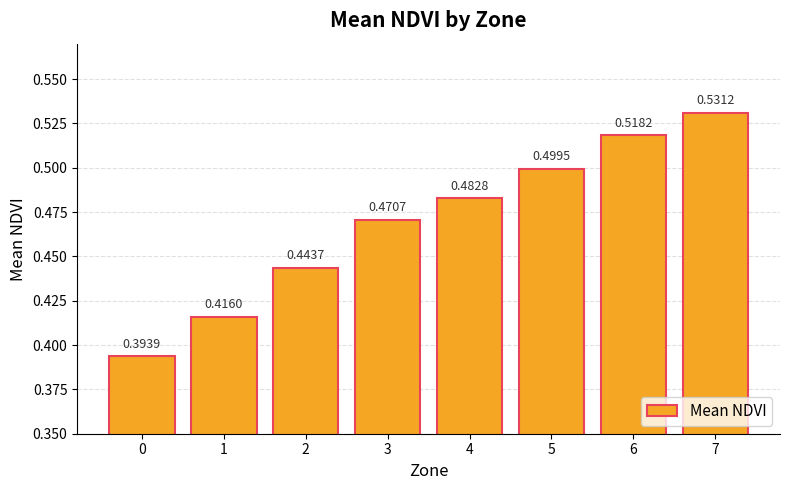

How many values are between 0 and 1?

8